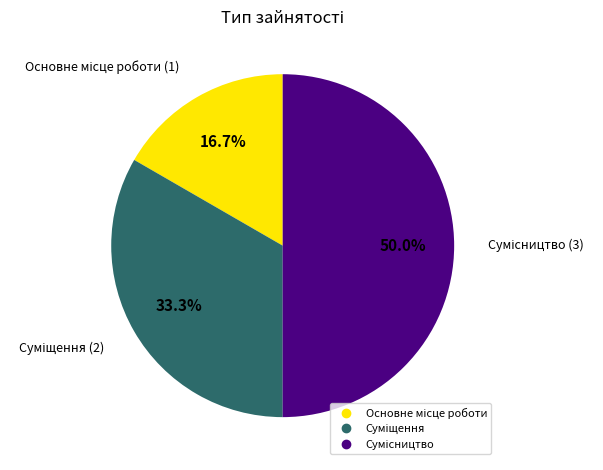

How many segments does this pie chart have?

3